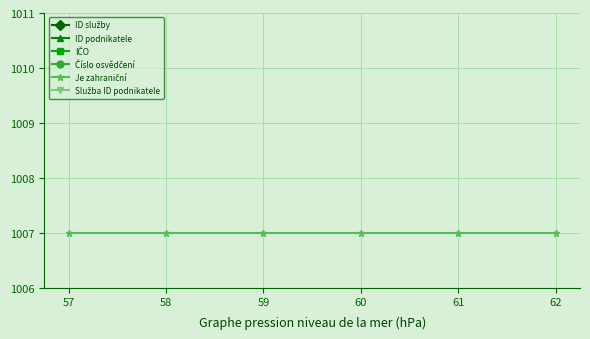

True or false: ID služby has a value of 615.1 at 61.

False